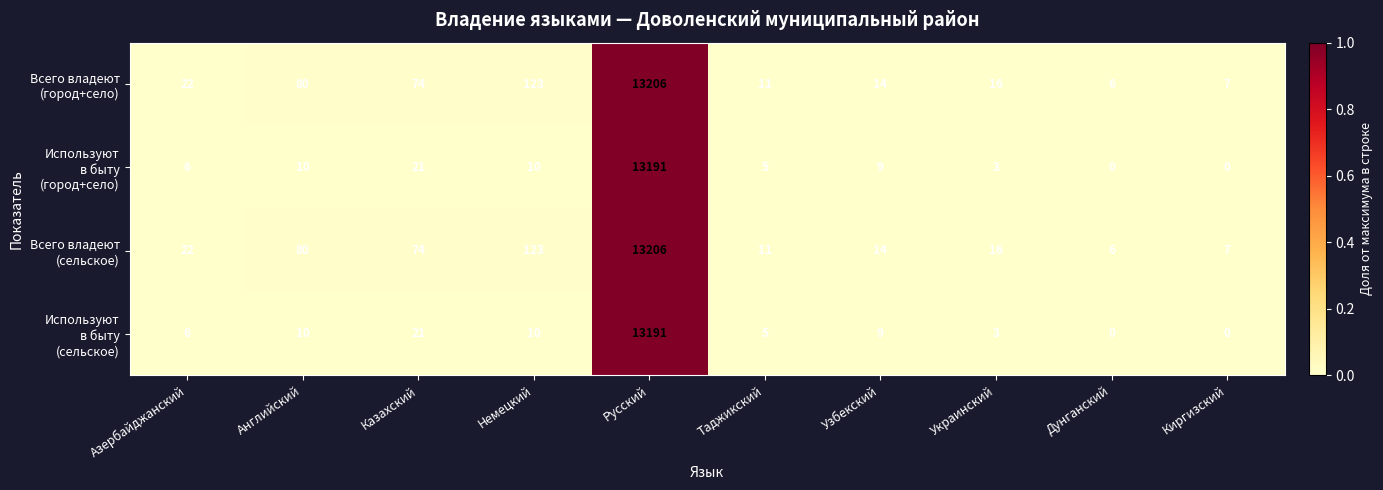

What is the maximum value shown in the chart?

13206